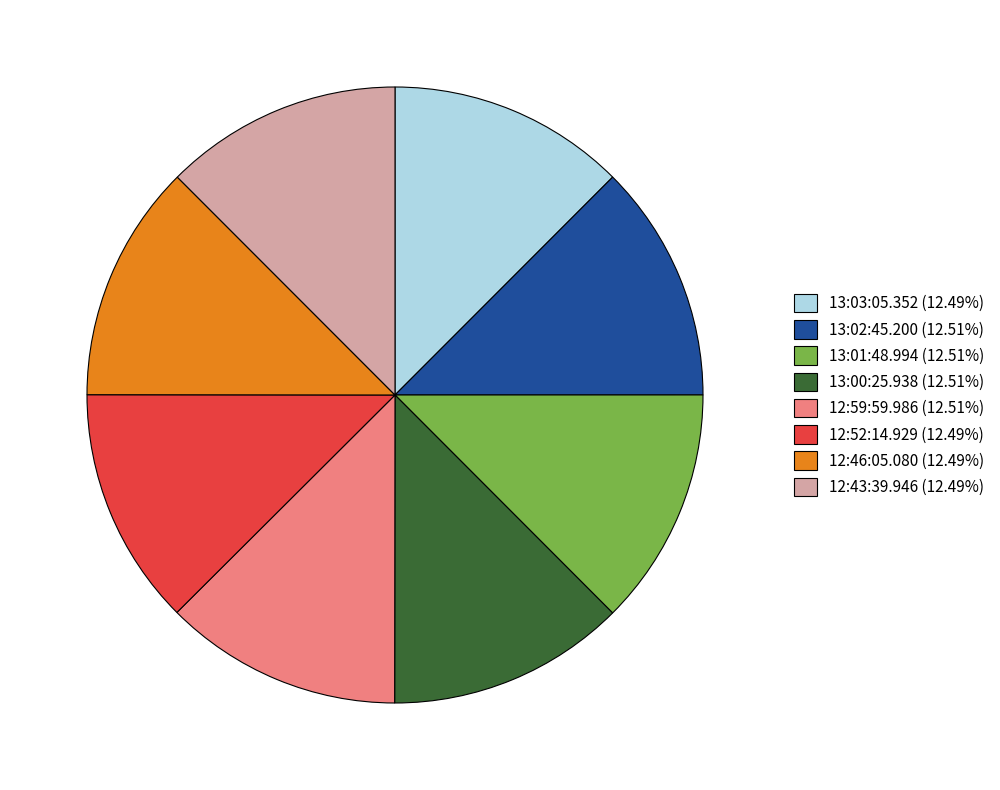

The 12:59:59.986 slice represents 5% of the pie. True or false?

False